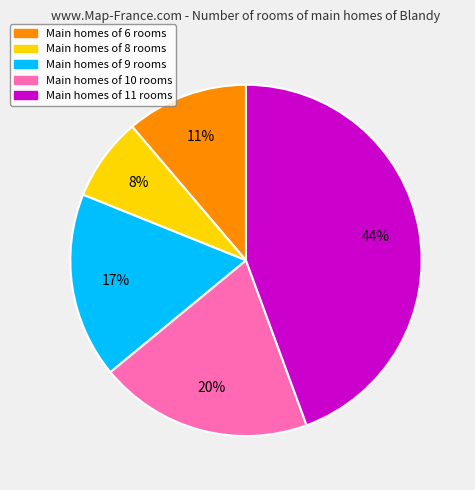

Do Main homes of 11 rooms and Main homes of 10 rooms together represent more than half of the pie?

Yes